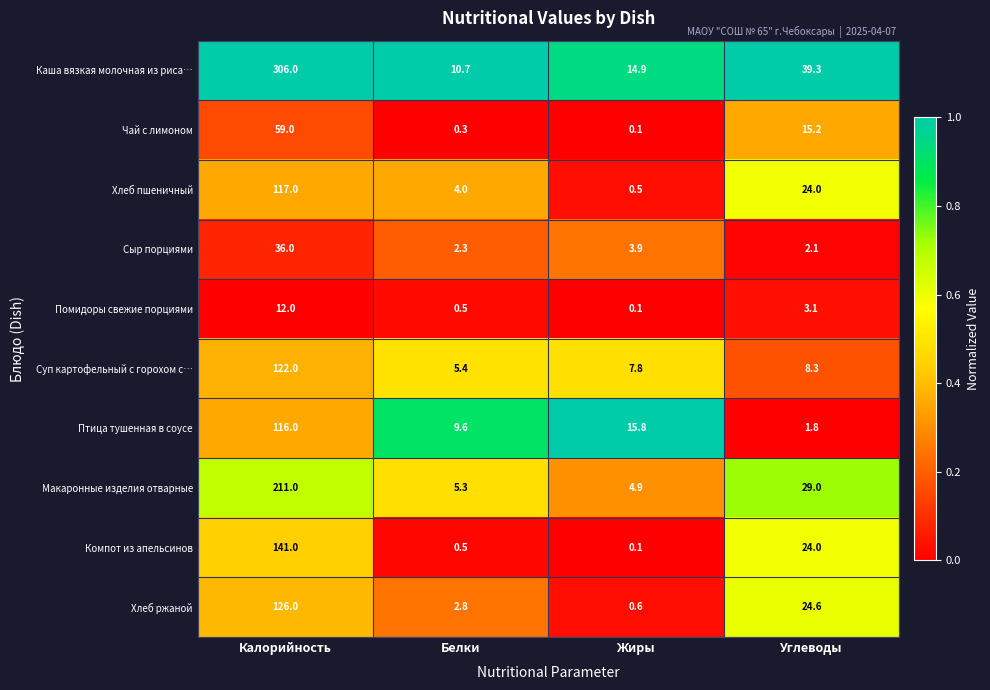

True or false: Макаронные изделия отварные has a value of 1.9 at Белки.

False